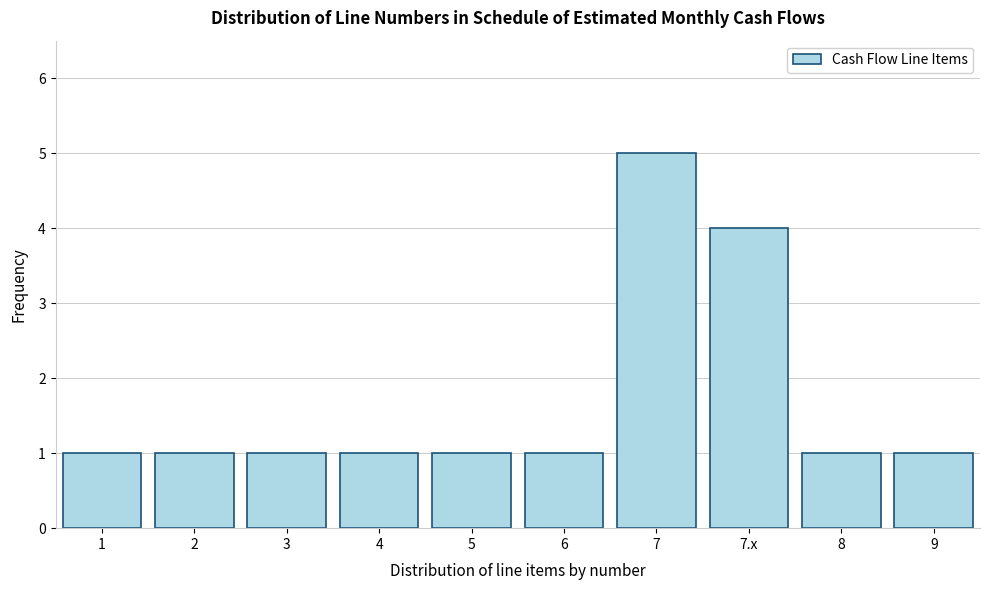

Reading left to right, transcribe all the data shown in this chart.

1=1	2=1	3=1	4=1	5=1	6=1	7=5	7.x=4	8=1	9=1